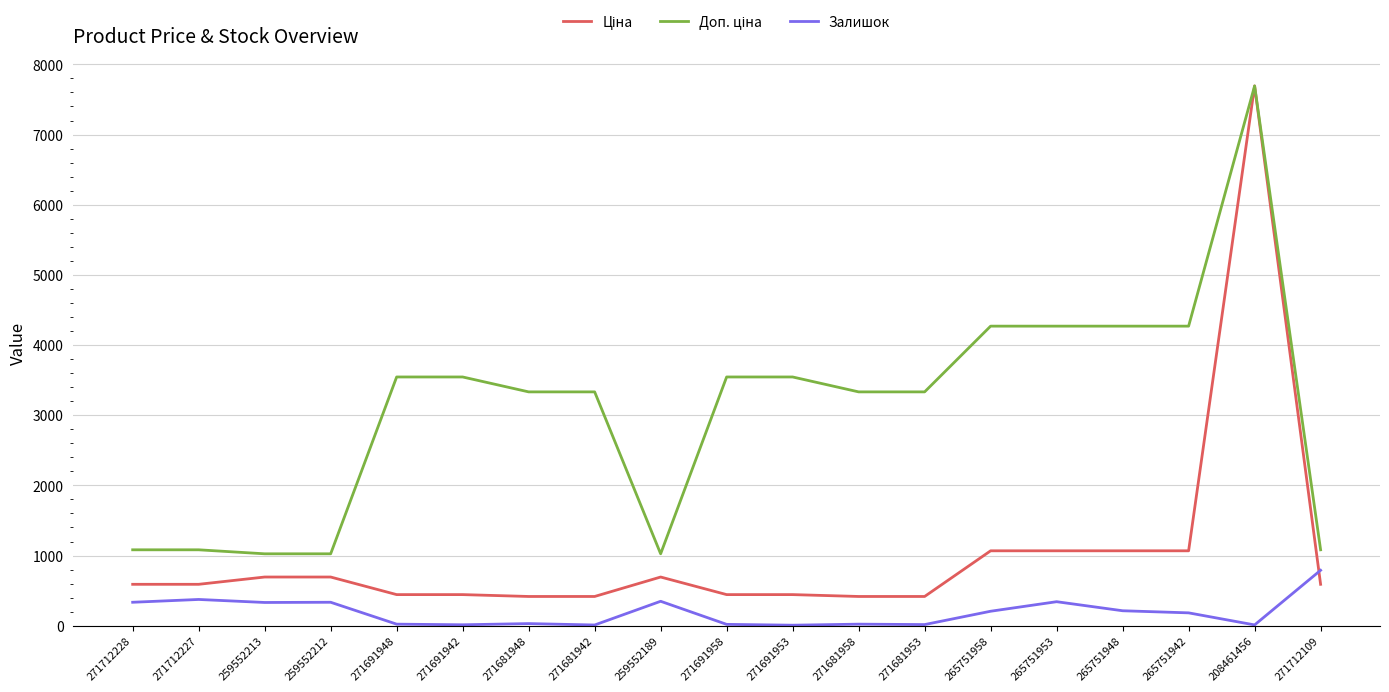

Is it true that Залишок equals 790.0 at 271712109?

True